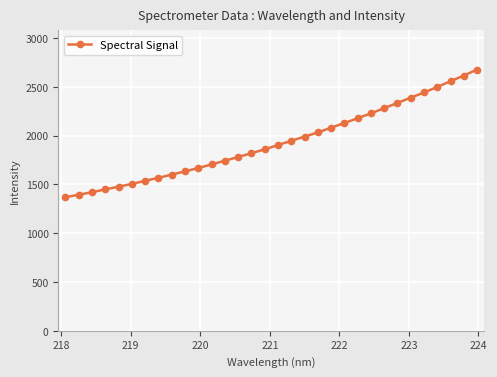

What is the difference between the maximum and minimum values?

1309.0